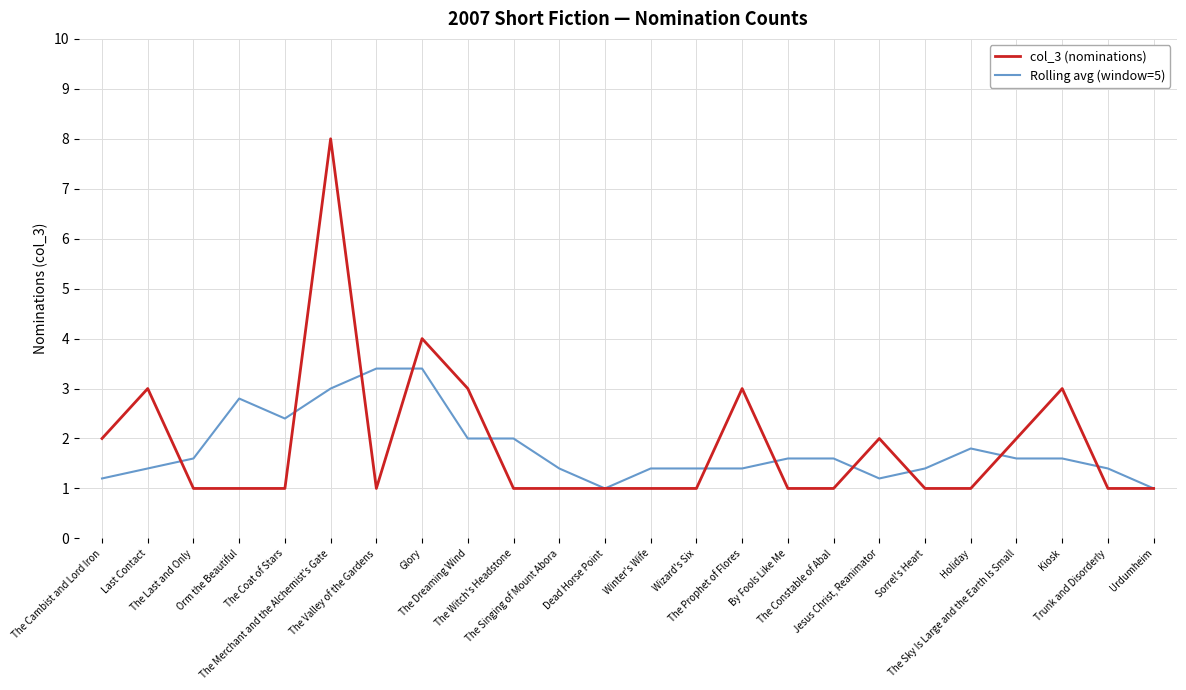

Which series has the largest range (max minus min)?

col_3 (nominations)